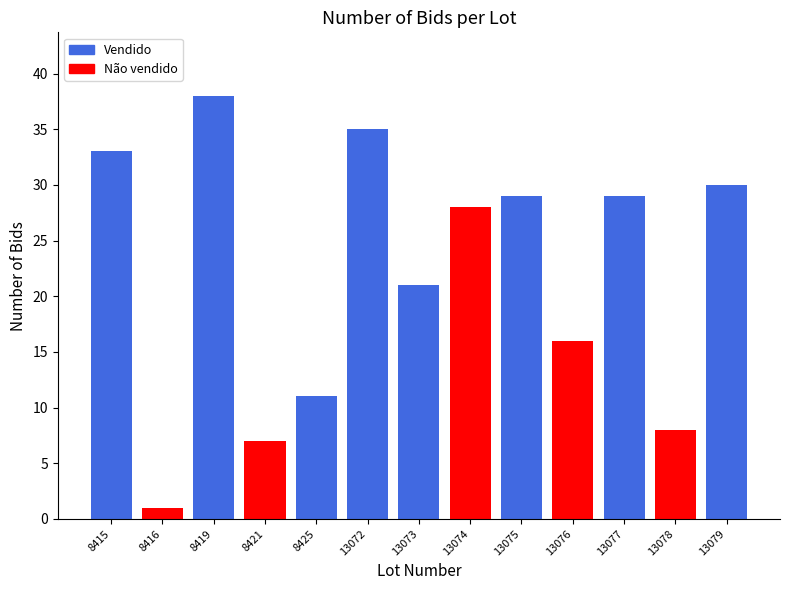

What is the value of the 13th bar from the left?

30